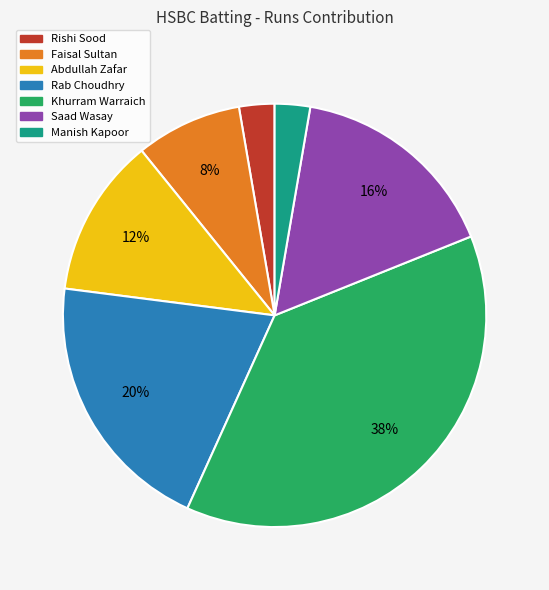

Is there a majority slice in this chart?

No